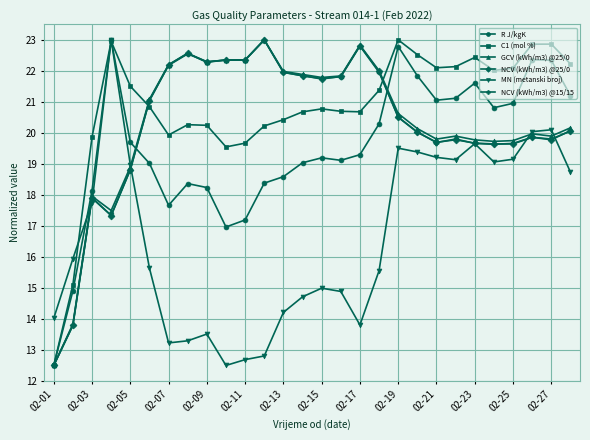

What is the lowest value of the R J/kgK series?

12.5